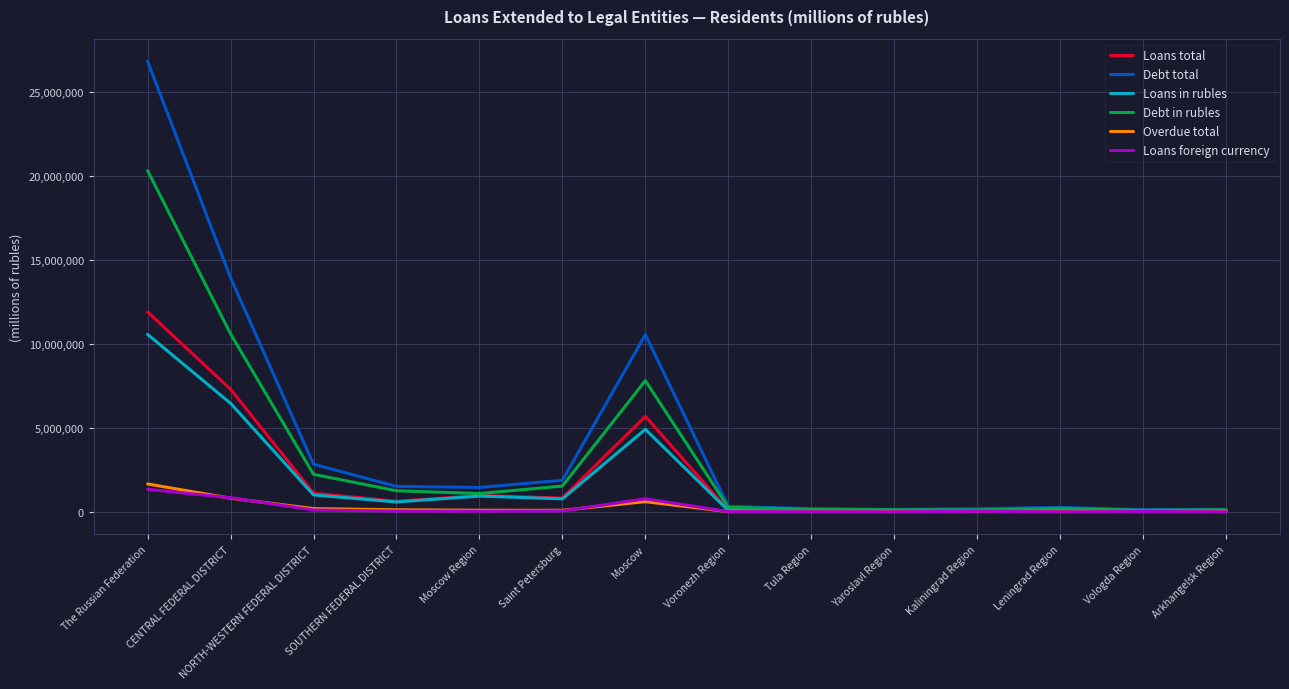

Where is Loans in rubles nearest to the value 5295932?

Moscow